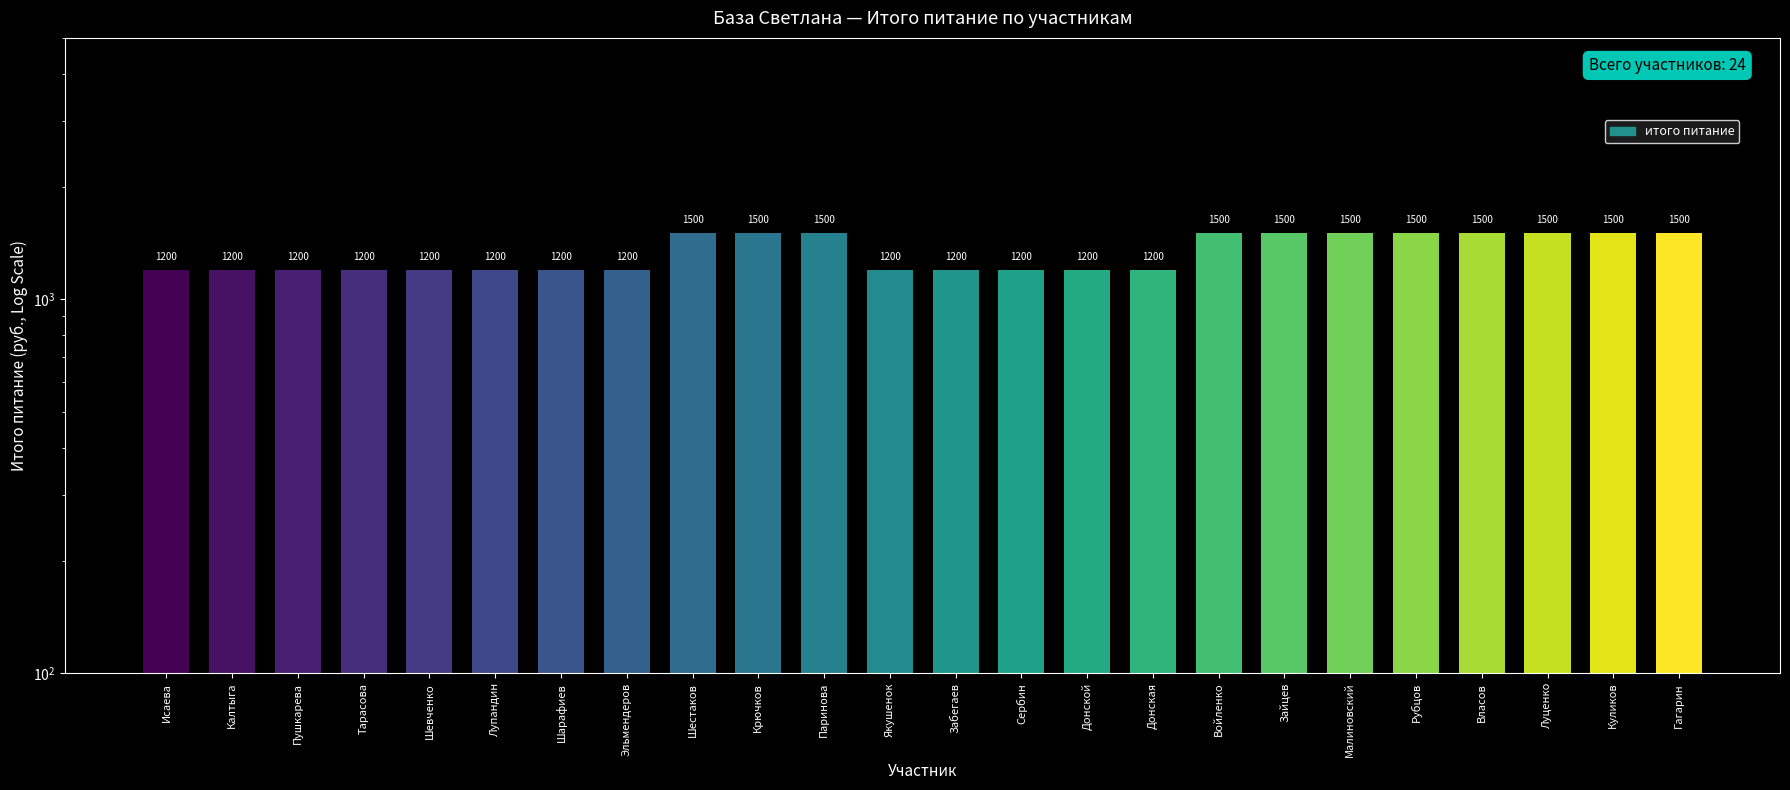

What is the value of the 10th bar from the left?

1500